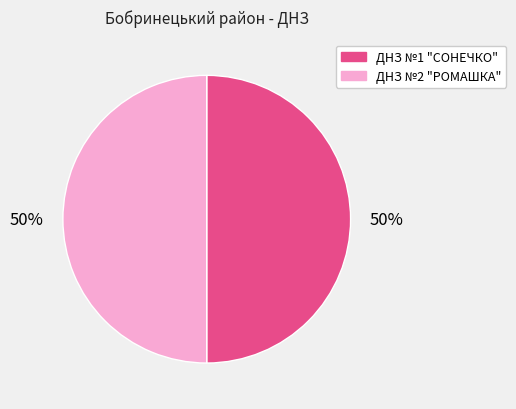

Combined, do ДНЗ №2 "РОМАШКА" and ДНЗ №1 "СОНЕЧКО" account for over 50%?

Yes